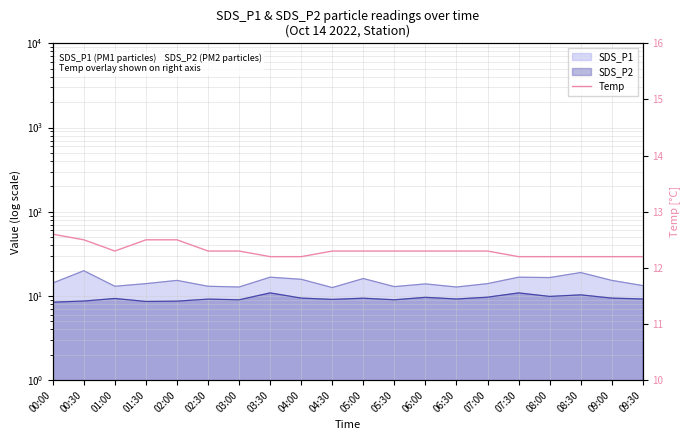

Read the value at 02:00.

12.5